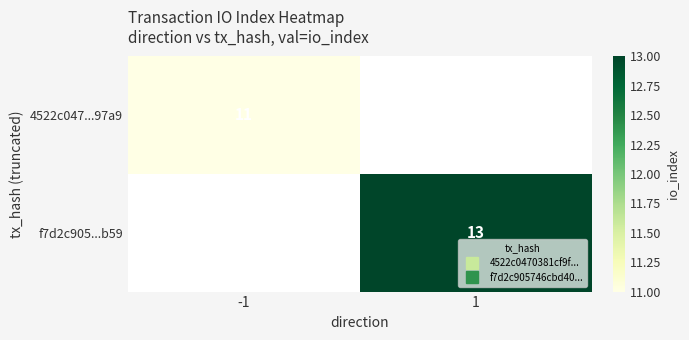

What is the minimum value for 4522c047...97a9?

11.0